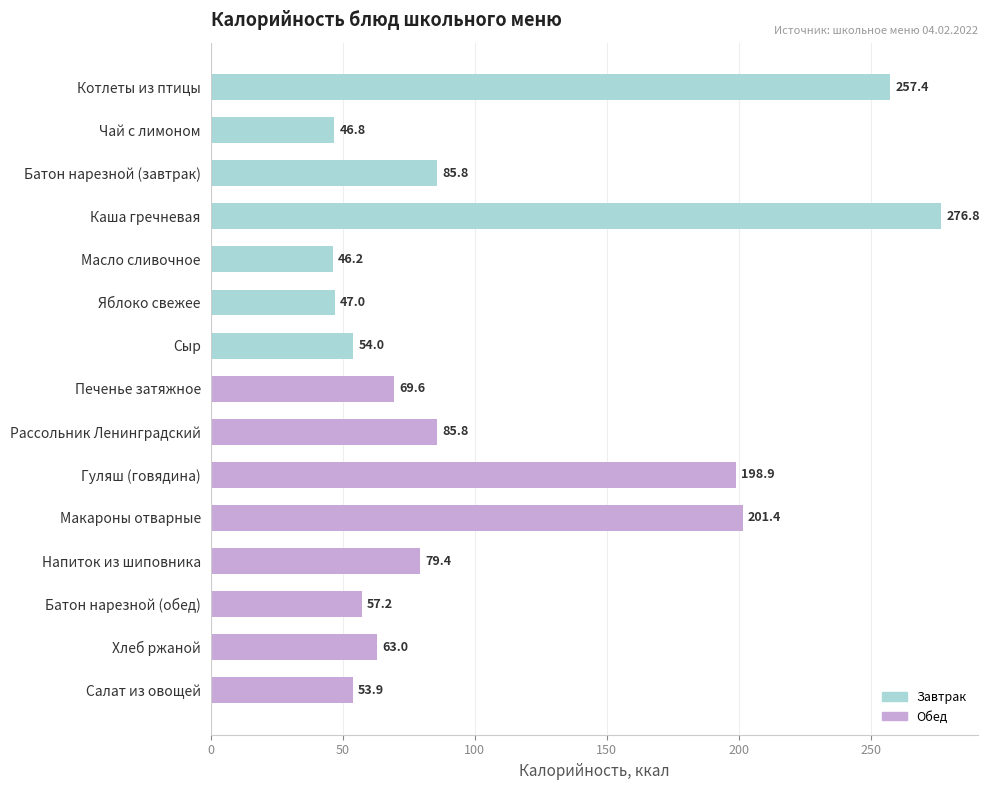

Where is the data nearest to the value 161?

Гуляш (говядина)